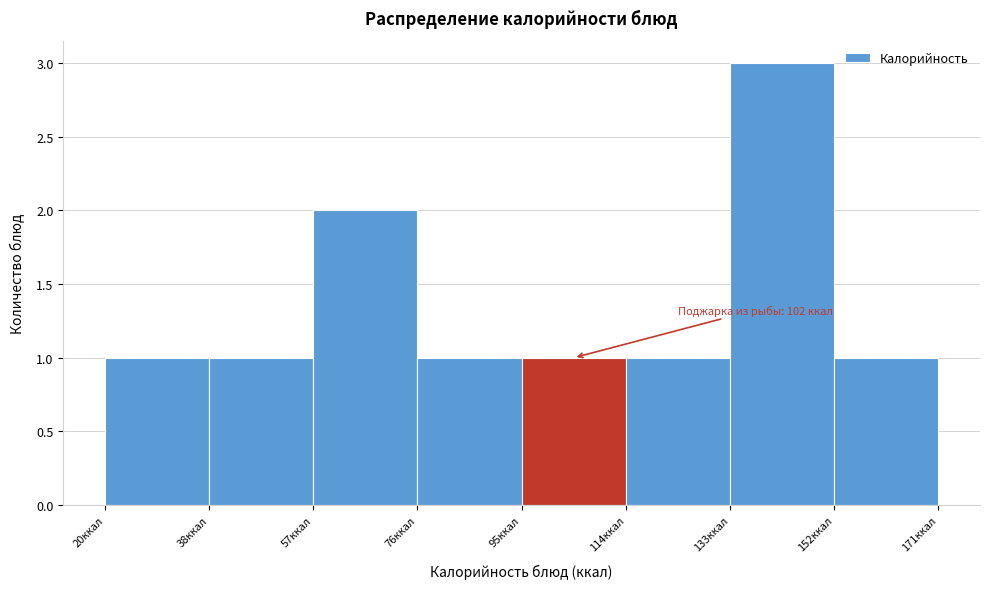

Which range on the x-axis has the tallest bar?

134 to 152